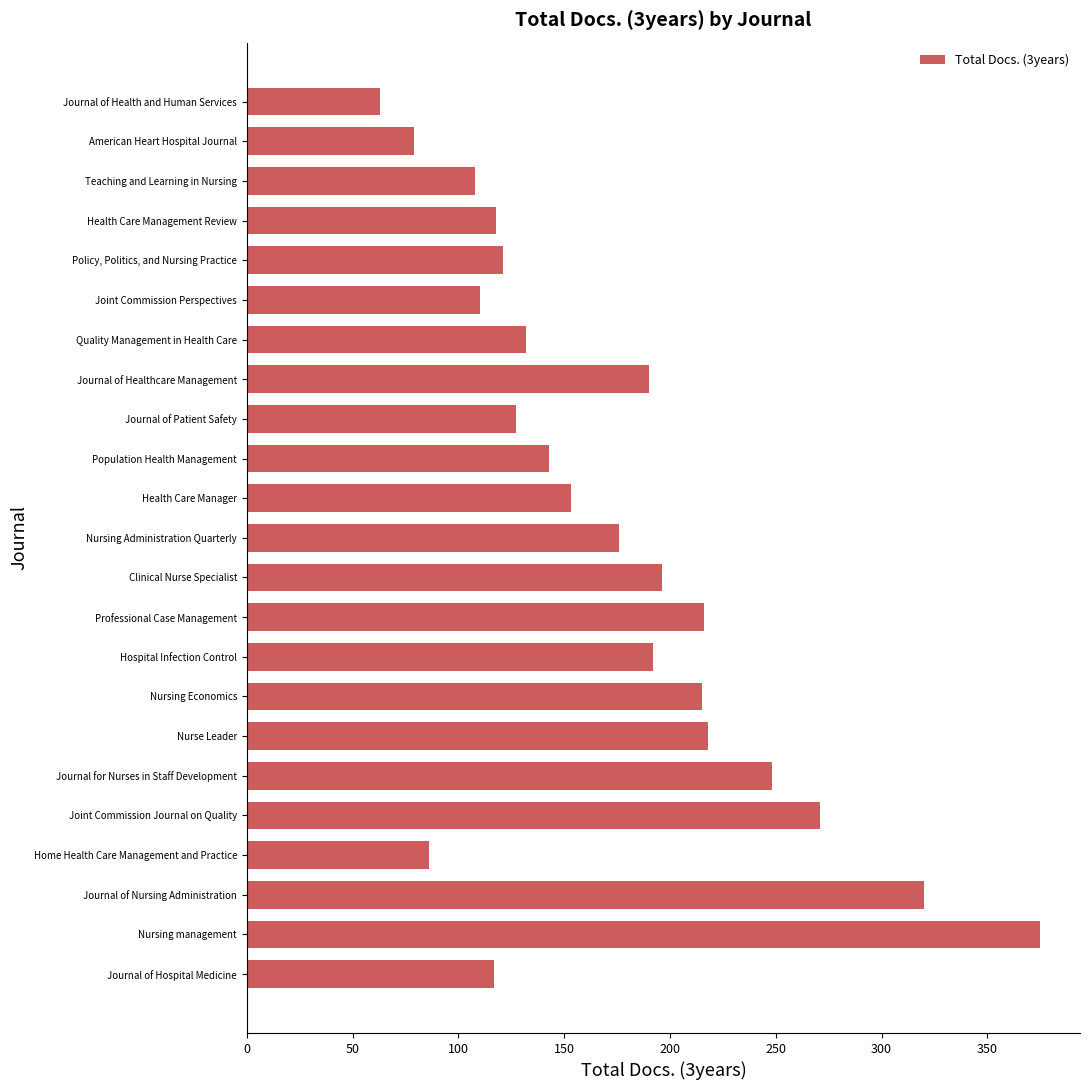

The chart shows a value of 559 at Journal of Nursing Administration. True or false?

False